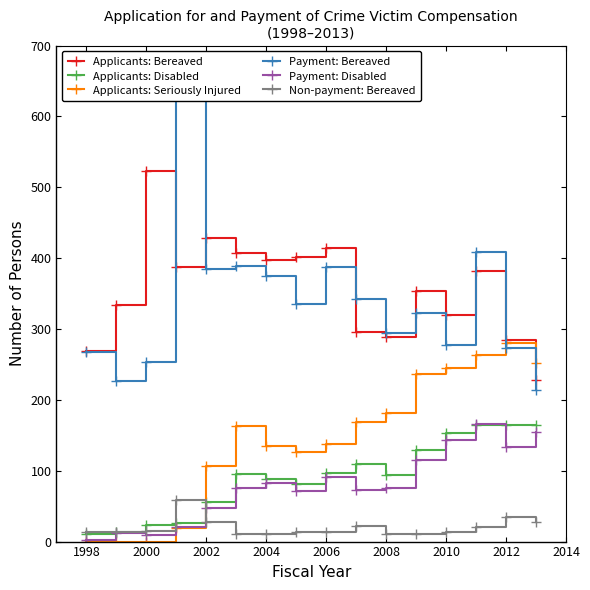

The value of Applicants: Seriously Injured at 2002 is 107. True or false?

True